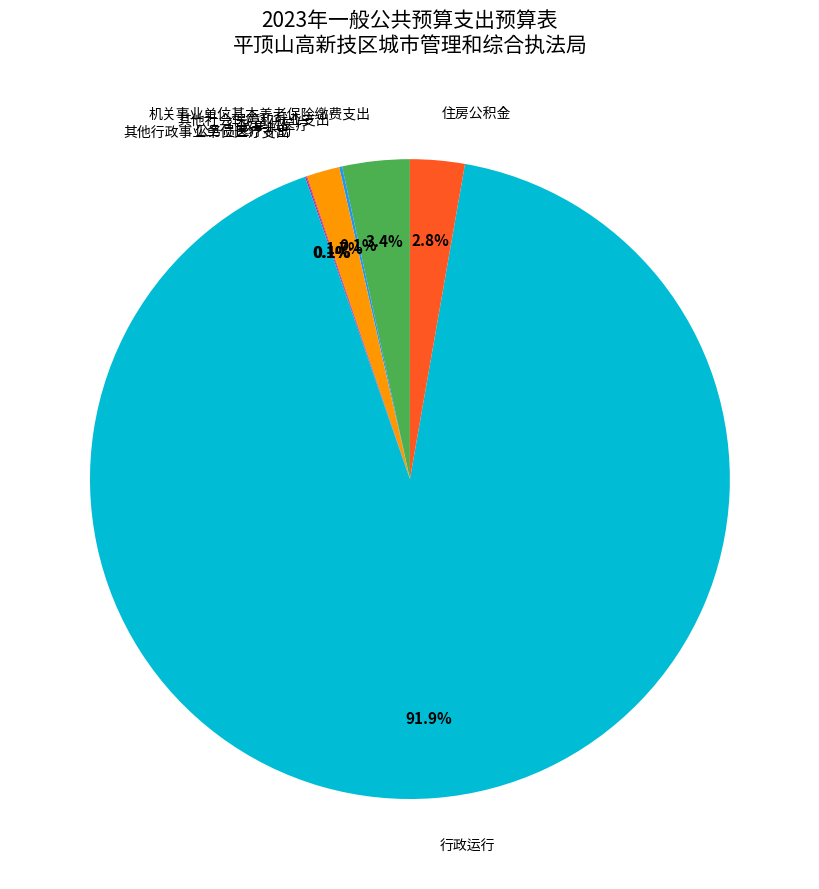

Which slice represents more than half of the pie?

行政运行